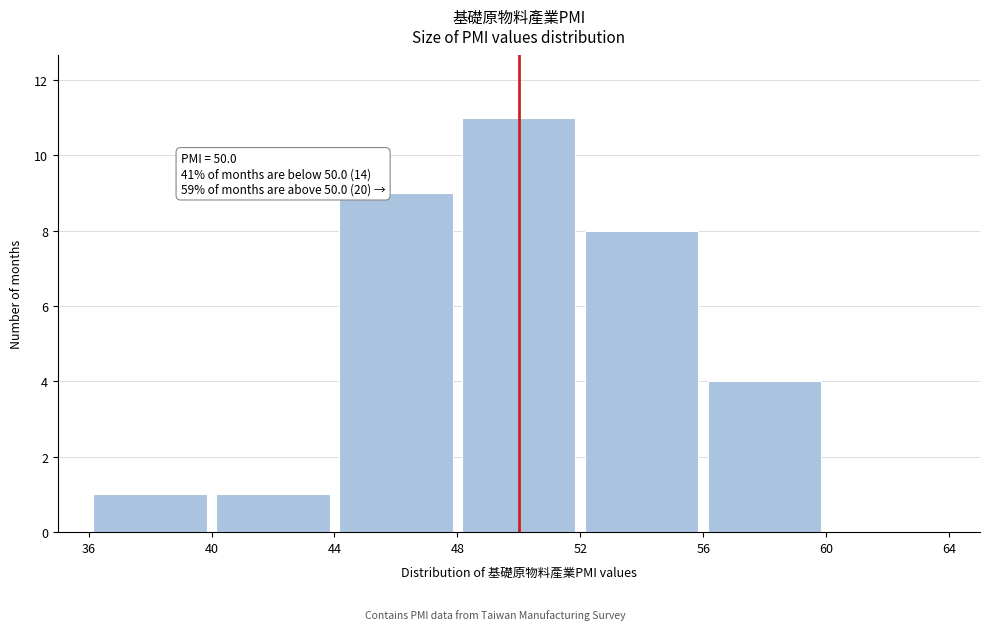

Which range on the x-axis has the tallest bar?

48 to 52